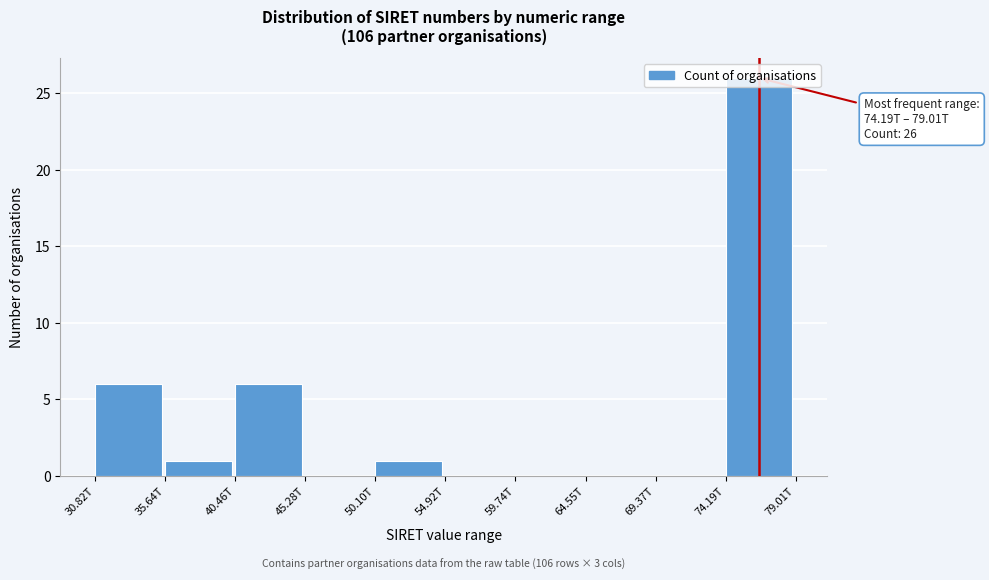

Is it true that the value at 35.64T is 1?

True